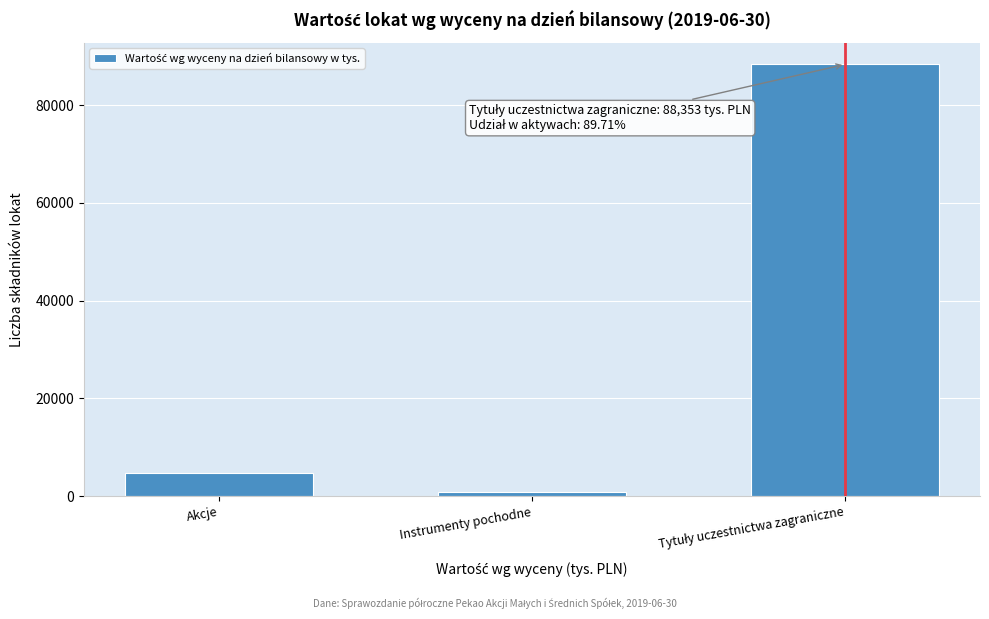

Reading left to right, list all the values displayed in this chart.

4675	784	88353